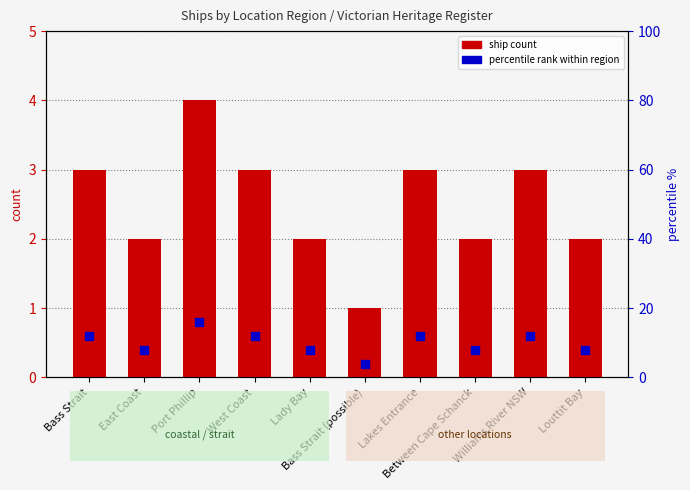

At how many categories does at least one series exceed 7?

9